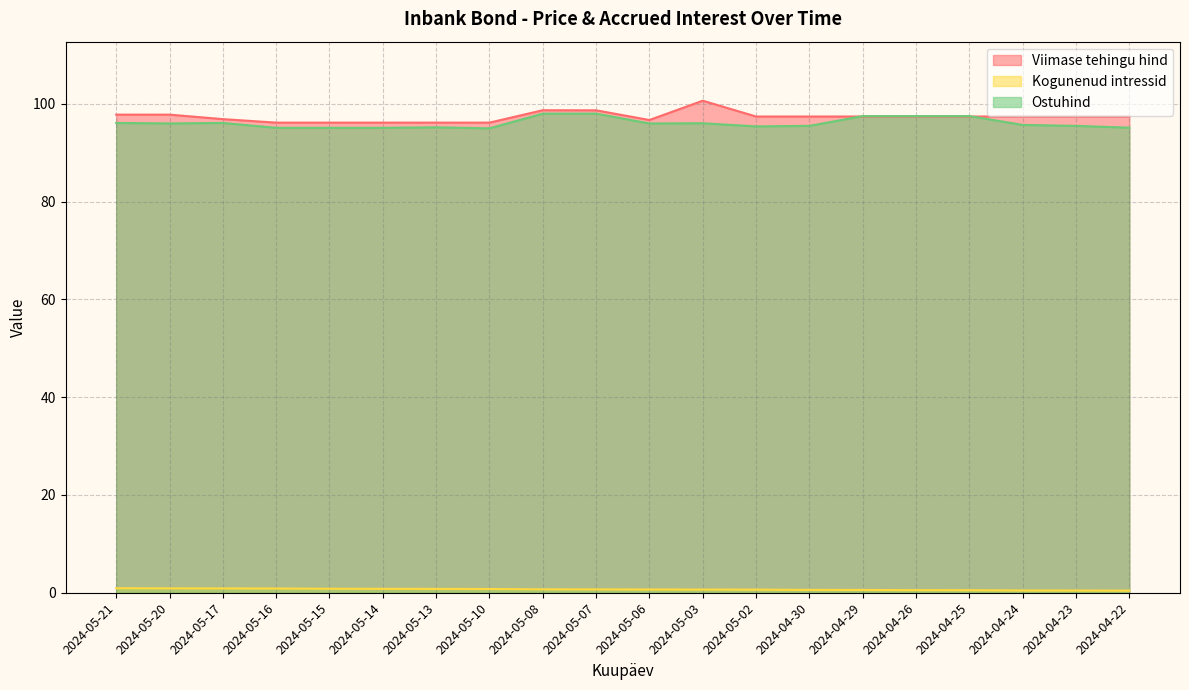

What is the maximum value shown in the chart?

100.6